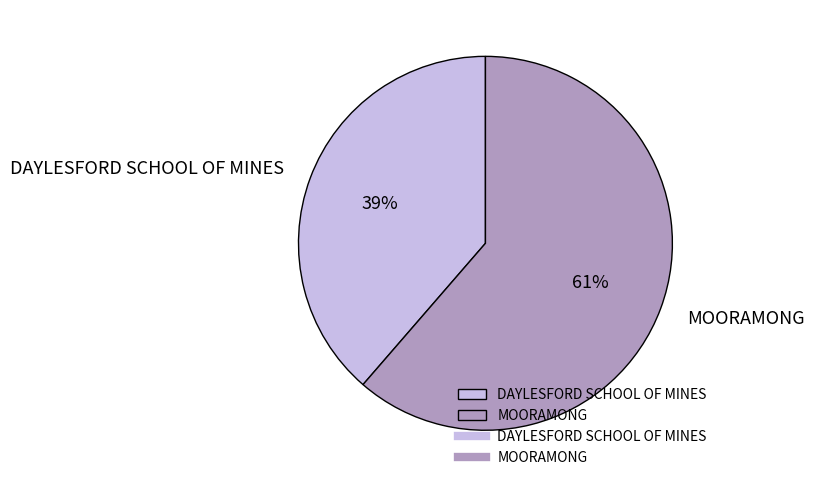

What percentage is the DAYLESFORD SCHOOL OF MINES slice, to the nearest percent?

39%